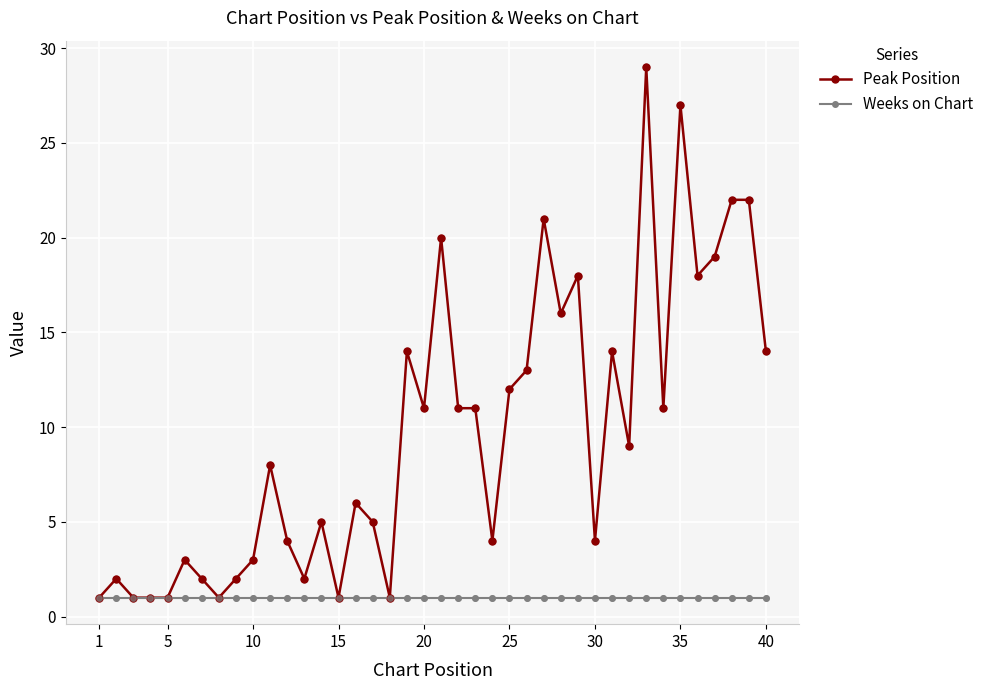

Which series has the largest total across all categories?

Peak Position